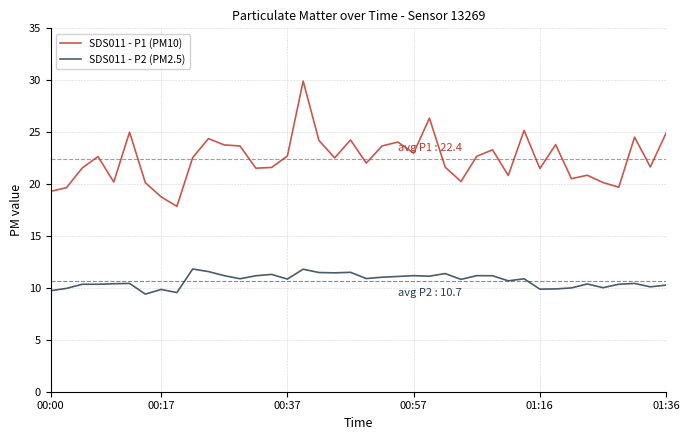

Rank the series by their maximum value, from highest to lowest.

SDS011 - P1 (PM10), SDS011 - P2 (PM2.5)